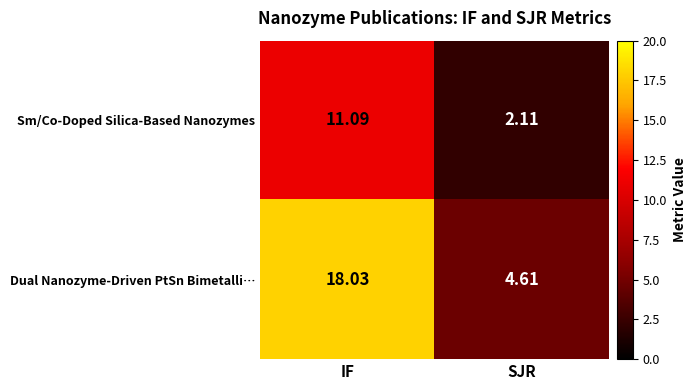

What is the total value across all series at IF?

29.1